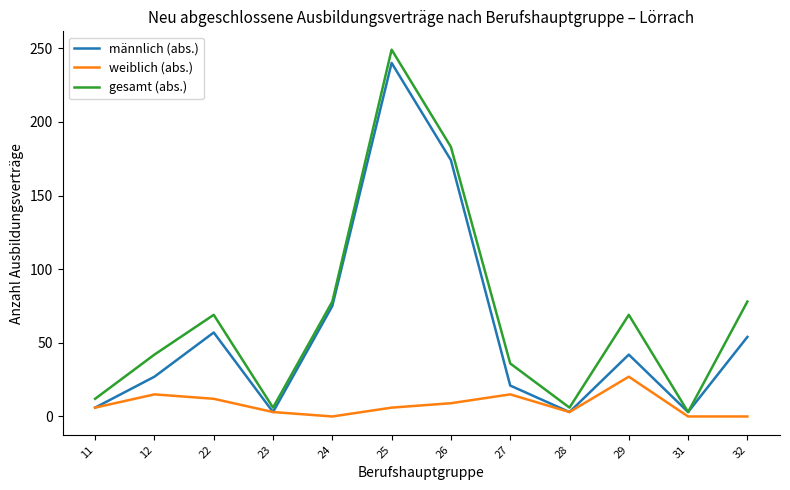

List the series in order of their overall mean, lowest first.

weiblich (abs.), männlich (abs.), gesamt (abs.)